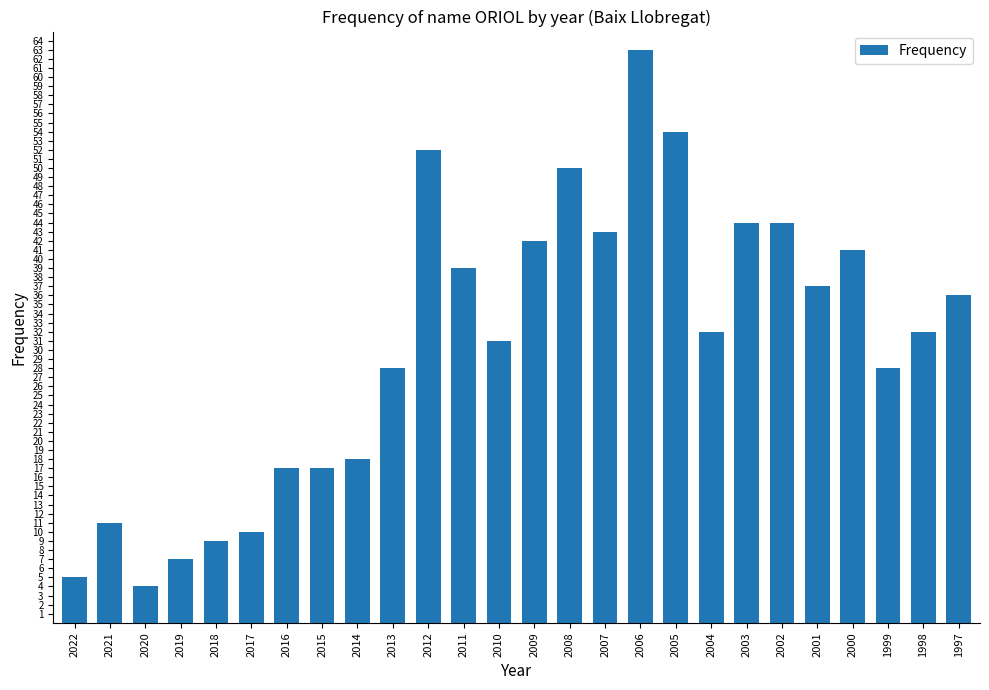

At which category does the chart reach its minimum across all series?

2020